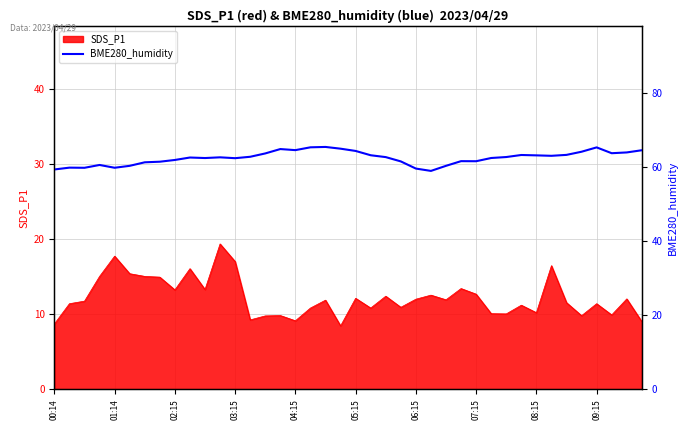

Is it true that SDS_P1 equals 13.3 at 02:15?

True